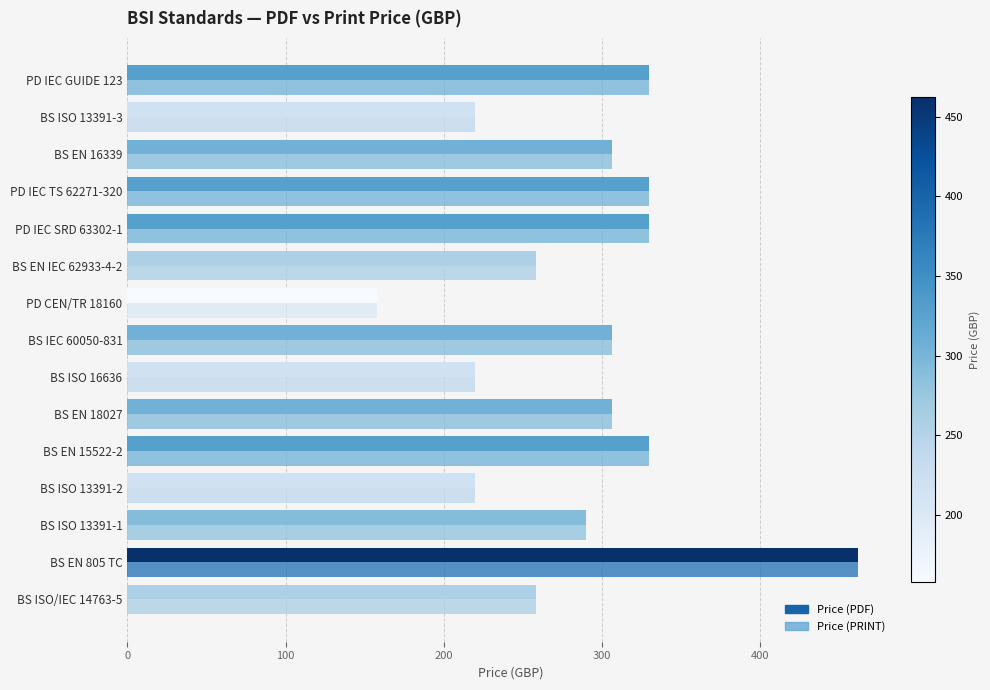

Which category has the lowest value in the Price (PRINT) series?

PD CEN/TR 18160